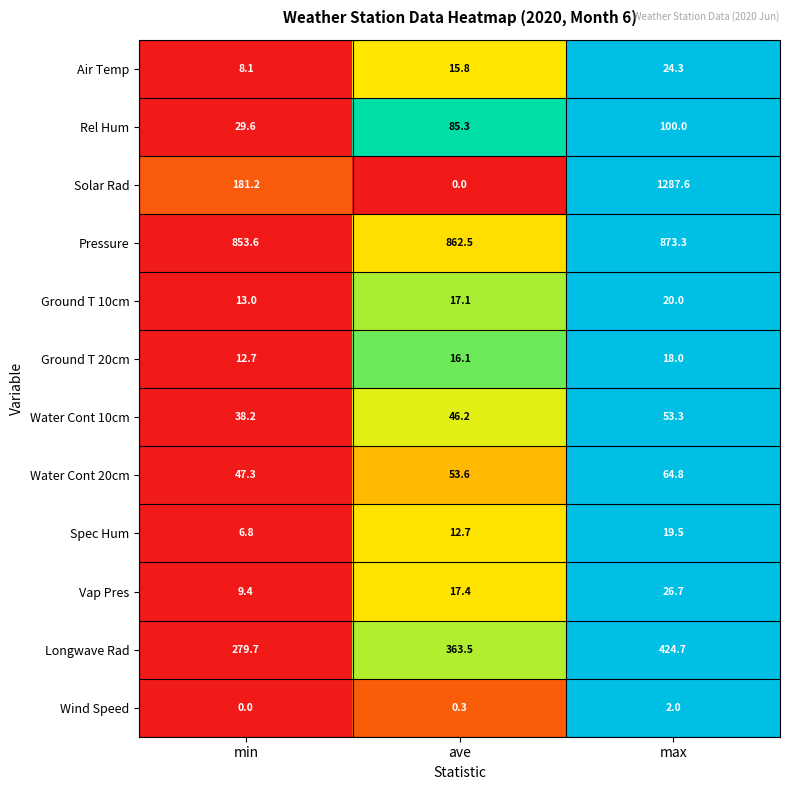

At which category does the chart reach its peak across all series?

max